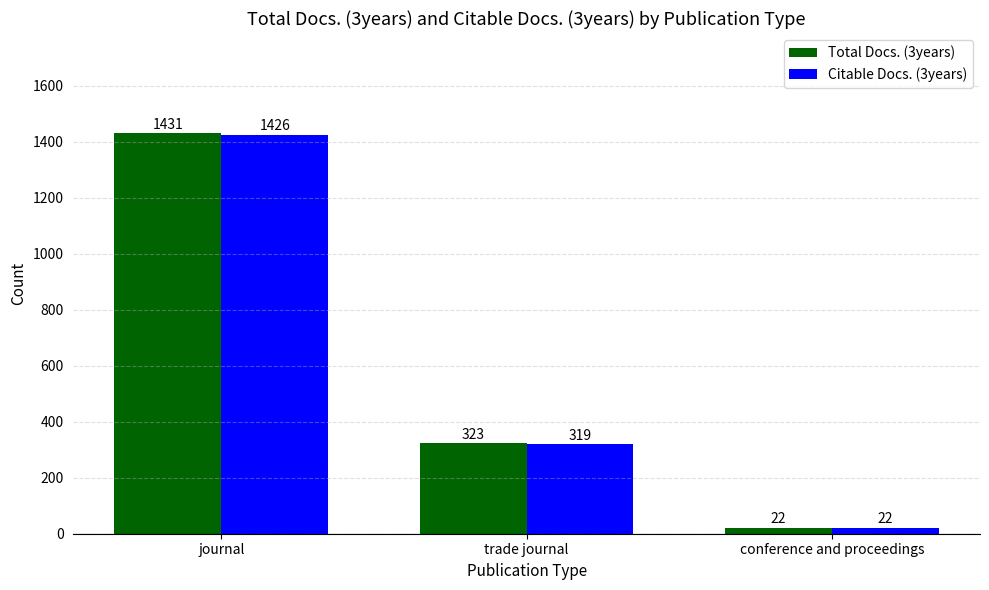

How many series are shown in this chart?

2